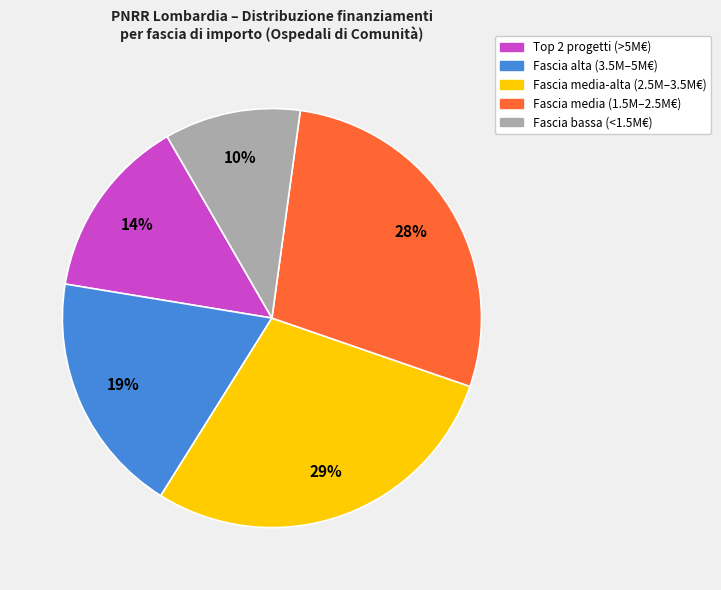

Count the number of slices in the pie.

5